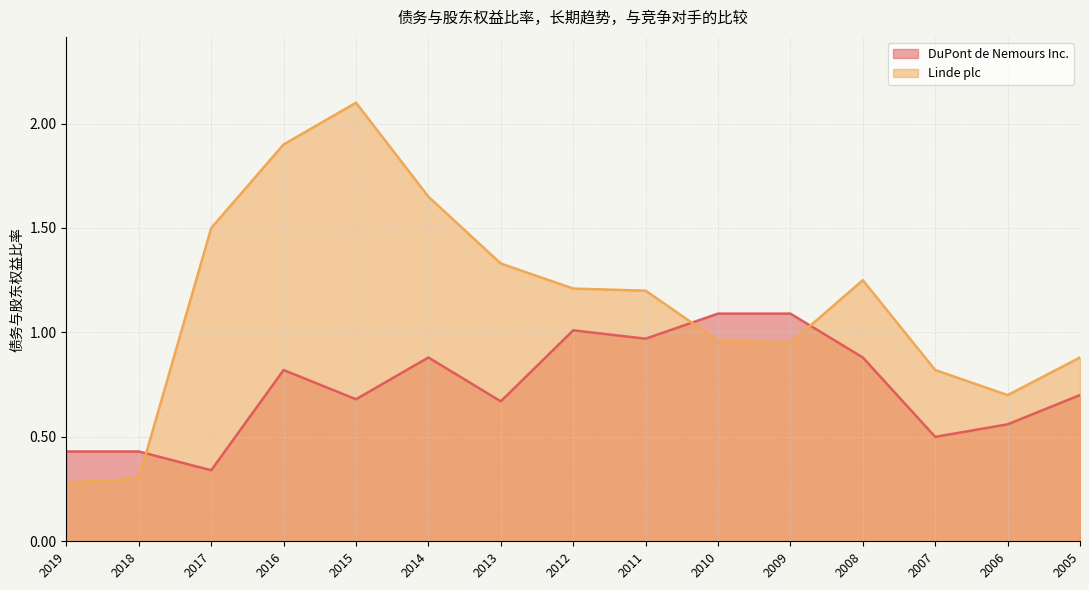

What is the lowest value of the DuPont de Nemours Inc. series?

0.3